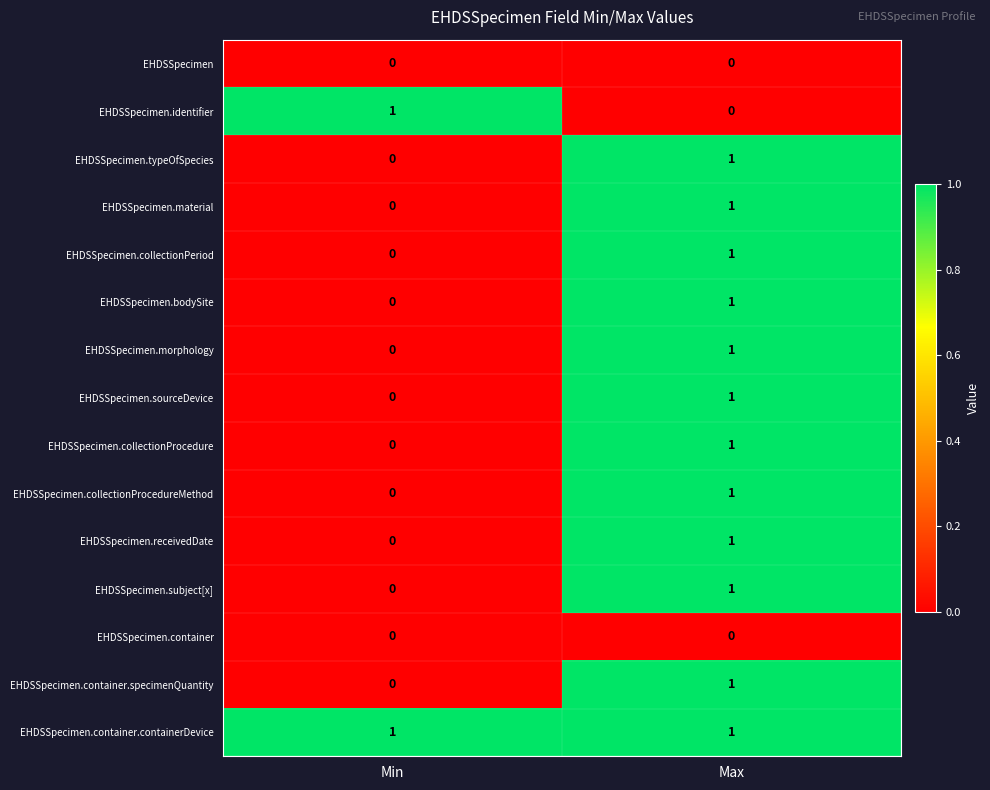

List the labels in order of EHDSSpecimen.receivedDate value, smallest first.

Min, Max